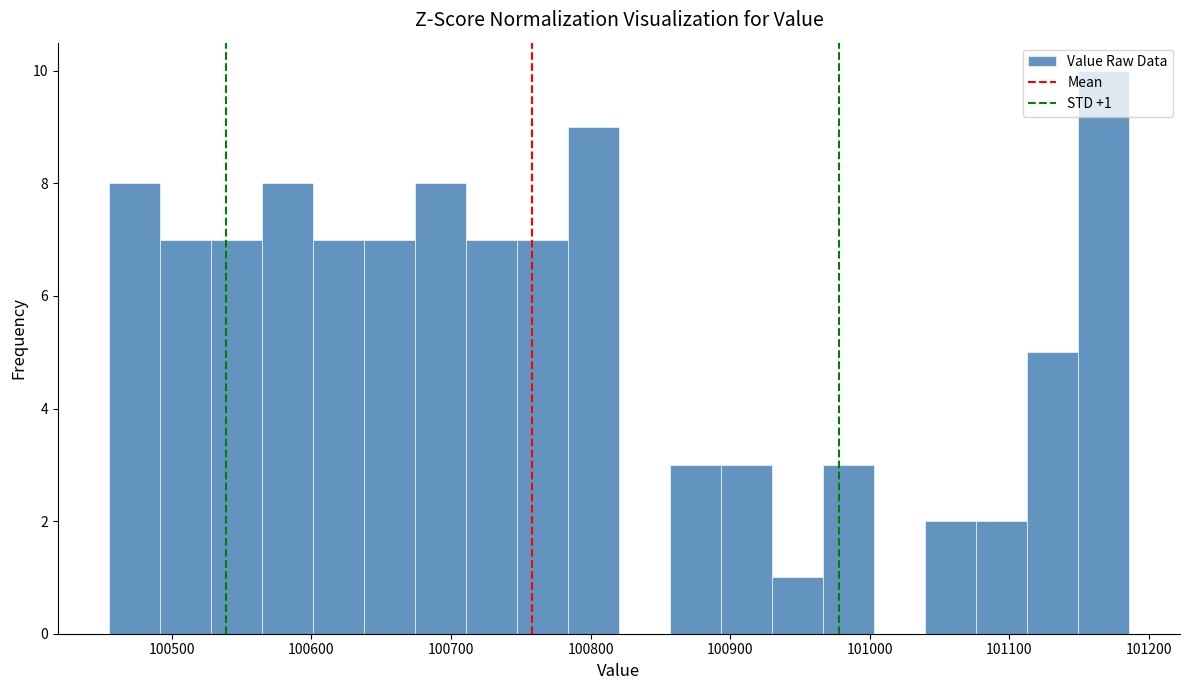

Around what value on the x-axis is the tallest bar? Give the approximate position of its centre, as read against the axis.

101170